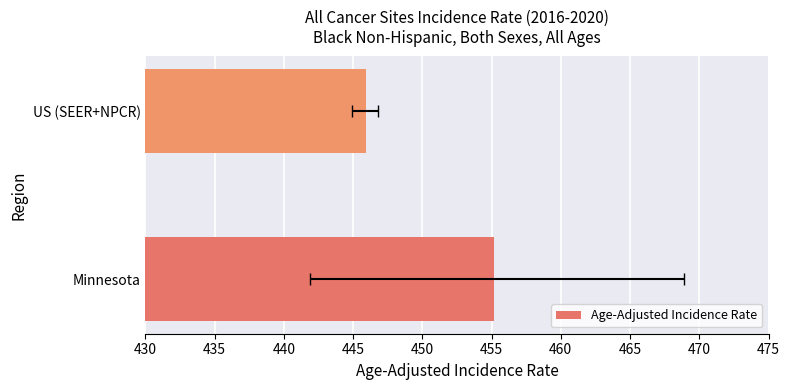

How many data points are less than 455?

1